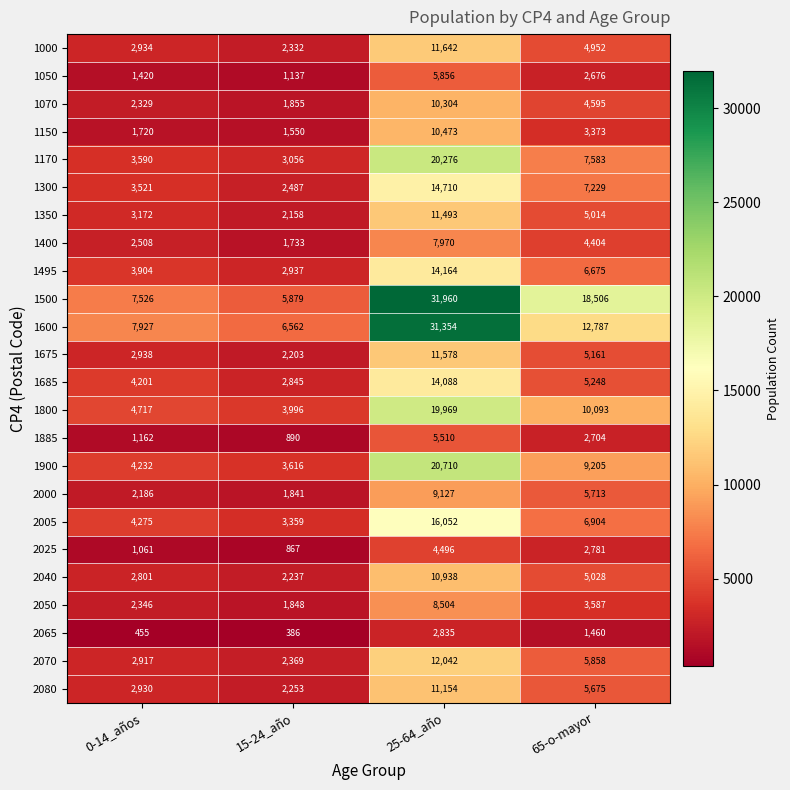

Rank the series at 65-o-mayor from highest to lowest value.

1500, 1600, 1800, 1900, 1170, 1300, 2005, 1495, 2070, 2000, 2080, 1685, 1675, 2040, 1350, 1000, 1070, 1400, 2050, 1150, 2025, 1885, 1050, 2065